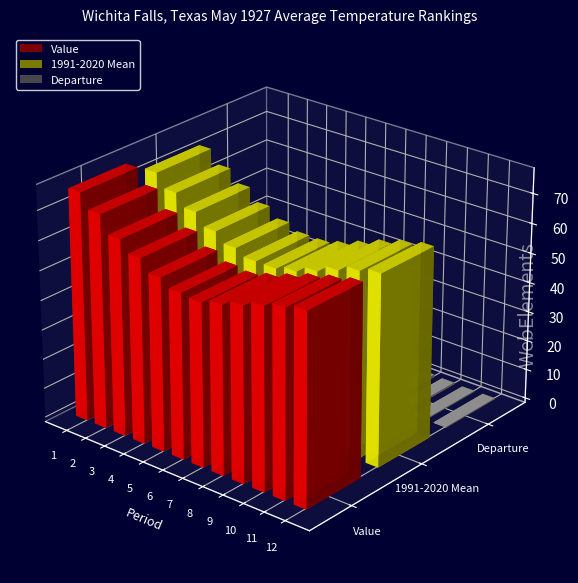

How many bars are there in total?

36